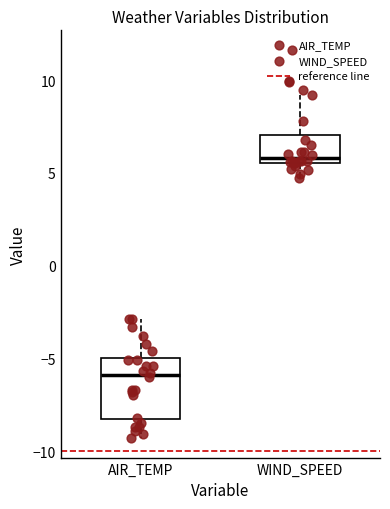

Reading left to right, read every box against the y-axis: the position of its median line, the range the box covers, and the ends of its whiskers. The values are not printed on the chart, so give them approximately, as read against the axis.

AIR_TEMP: median -6.0, box -8.5 to -5.0, whiskers -9.5 to -3.0
WIND_SPEED: median 6.0, box 5.5 to 7.0, whiskers 5.0 to 9.0